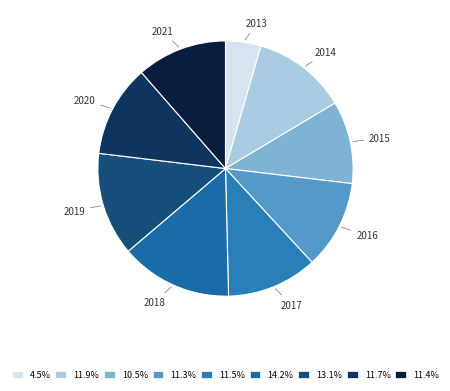

Is there any slice that represents more than half of the pie?

No